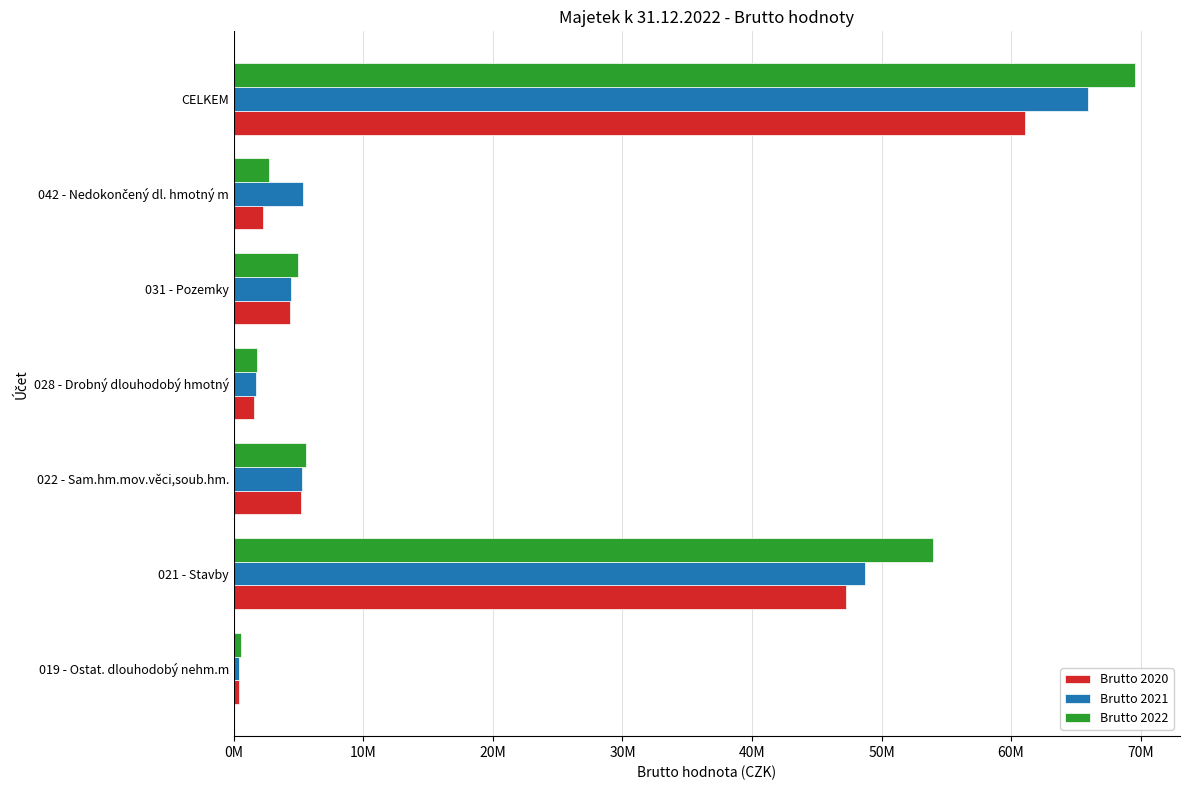

List the series in order of their peak value, highest first.

Brutto 2022, Brutto 2021, Brutto 2020